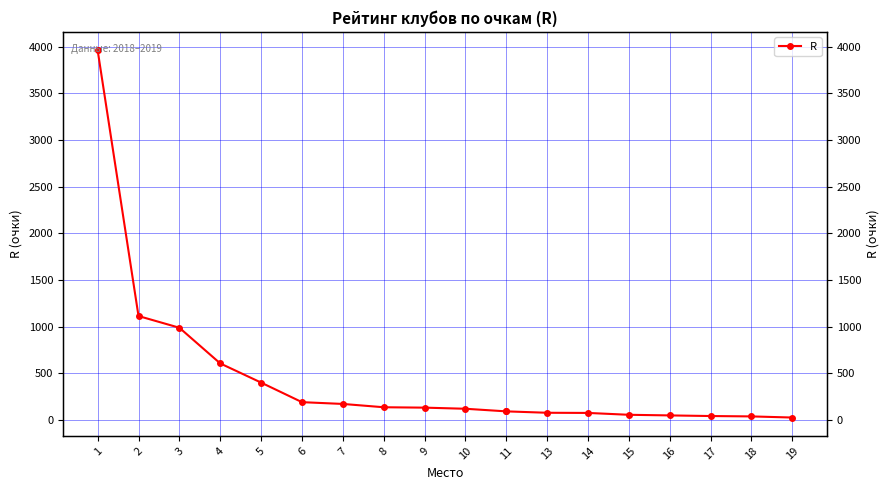

What is the maximum value shown in the chart?

3963.3